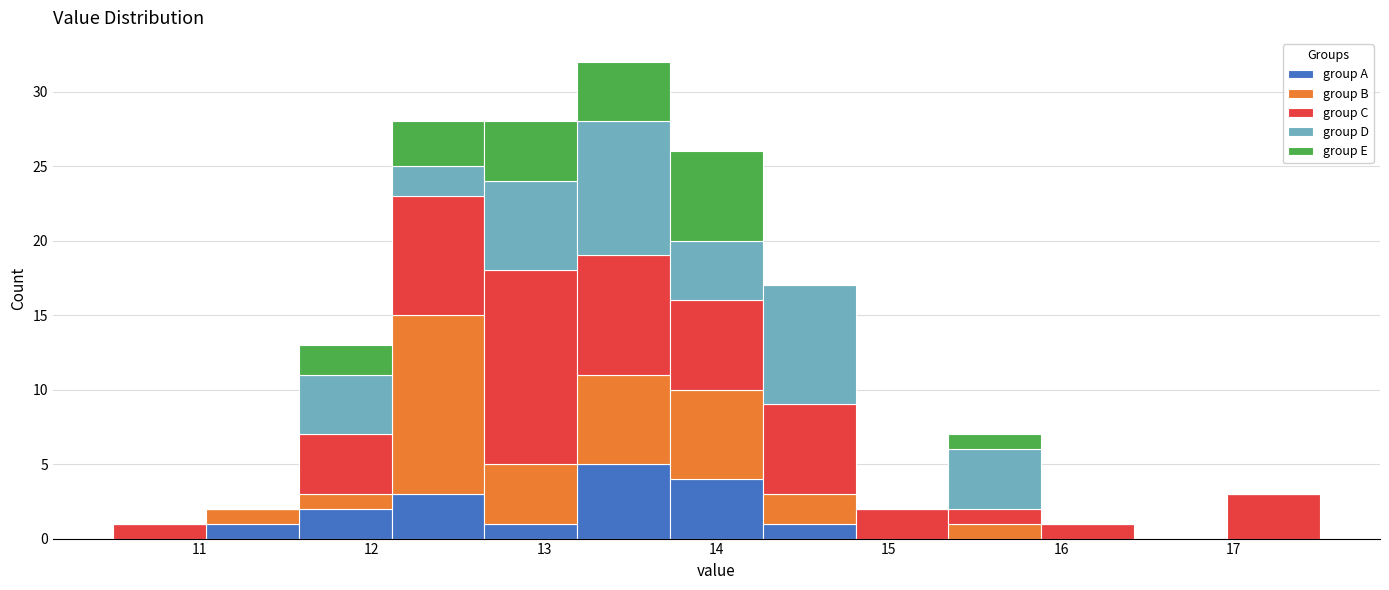

Reading left to right, list every stacked bar in this chart as the range it spans on the x-axis followed by its total height. Neither the bar edges nor the heights are printed on the chart, so give them approximately, as read against the axes.

10.5 to 11.0: 1
11.0 to 11.6: 2
11.6 to 12.1: 13
12.1 to 12.7: 28
12.7 to 13.2: 28
13.2 to 13.7: 32
13.7 to 14.3: 26
14.3 to 14.8: 17
14.8 to 15.3: 2
15.3 to 15.9: 7
15.9 to 16.4: 1
16.4 to 17.0: 0
17.0 to 17.5: 3